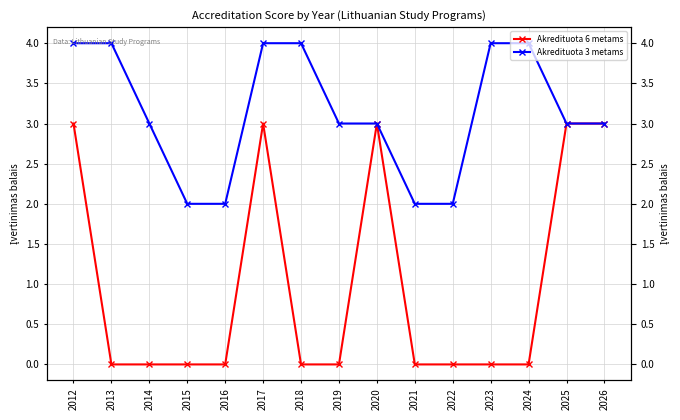

Rank the series at 2014 from lowest to highest value.

Akredituota 6 metams, Akredituota 3 metams